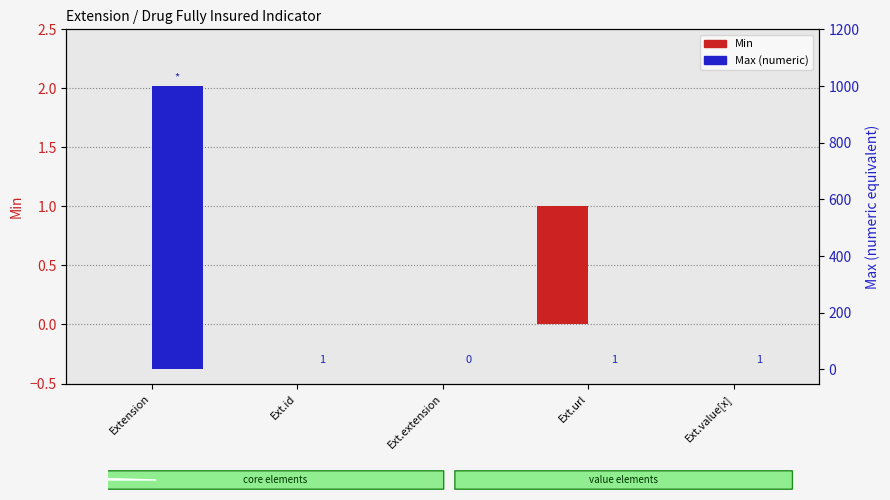

Reading left to right, what are all the values shown in this chart?

Min: Extension=0	Ext.id=0	Ext.extension=0	Ext.url=1	Ext.value[x]=0
Max (numeric): Extension=999	Ext.id=1	Ext.extension=0	Ext.url=1	Ext.value[x]=1